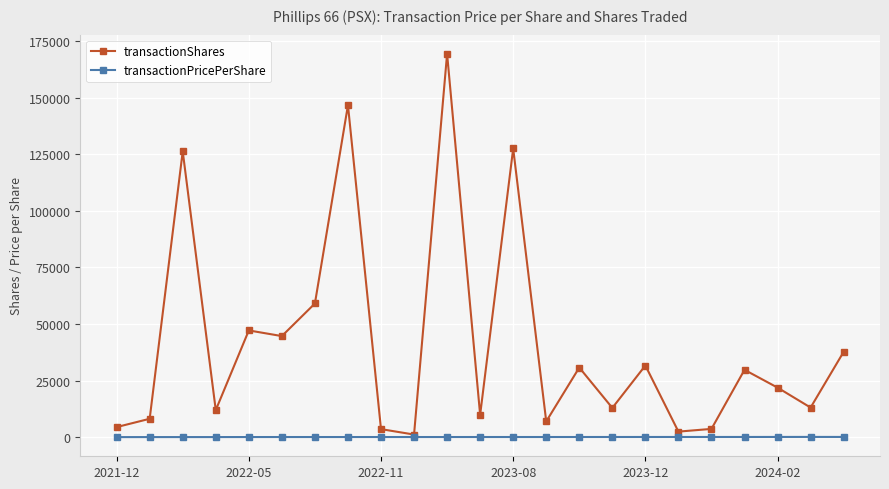

How many series are shown in this chart?

2